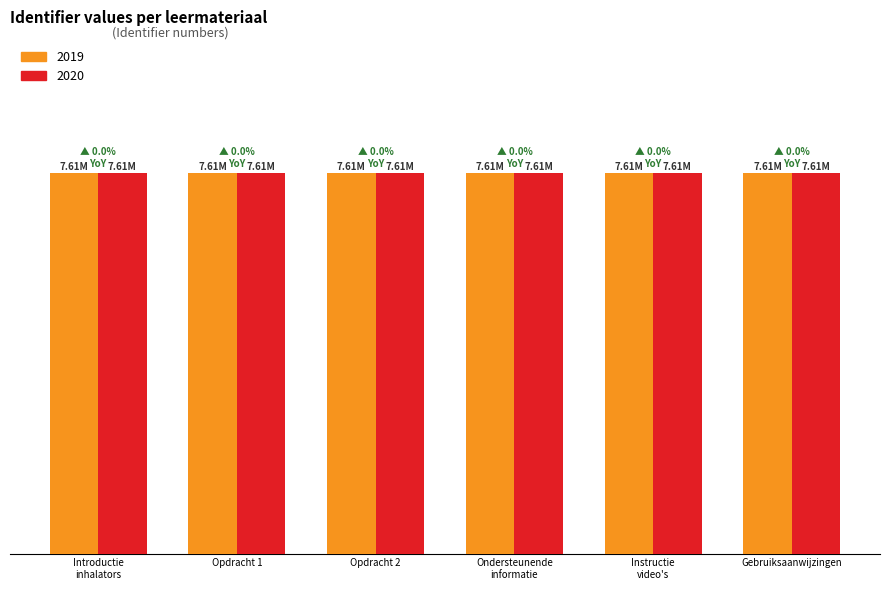

True or false: 2020 has a value of 7.6 at Opdracht 1.

True